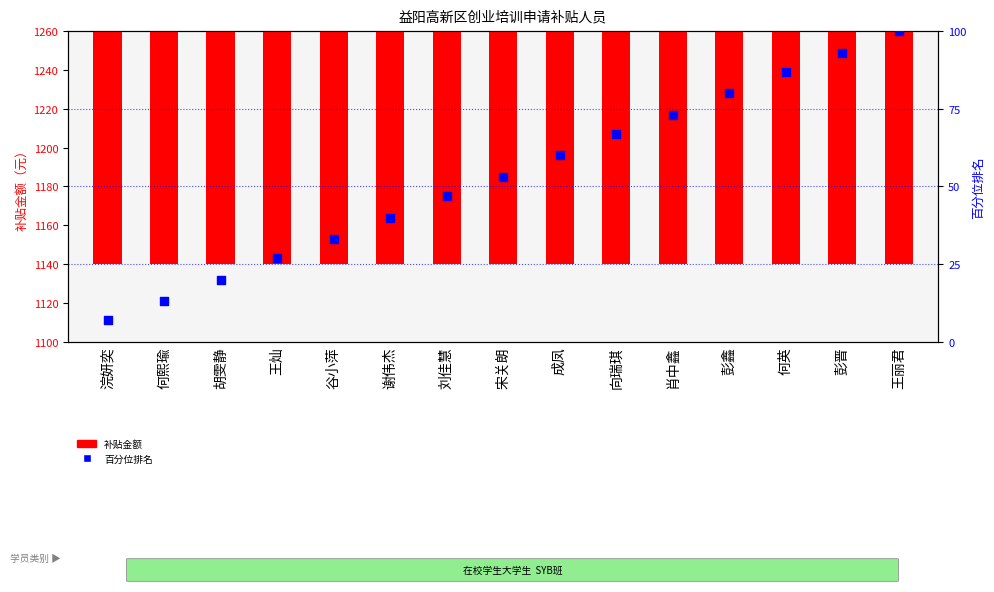

At how many categories does at least one series exceed 244?

15